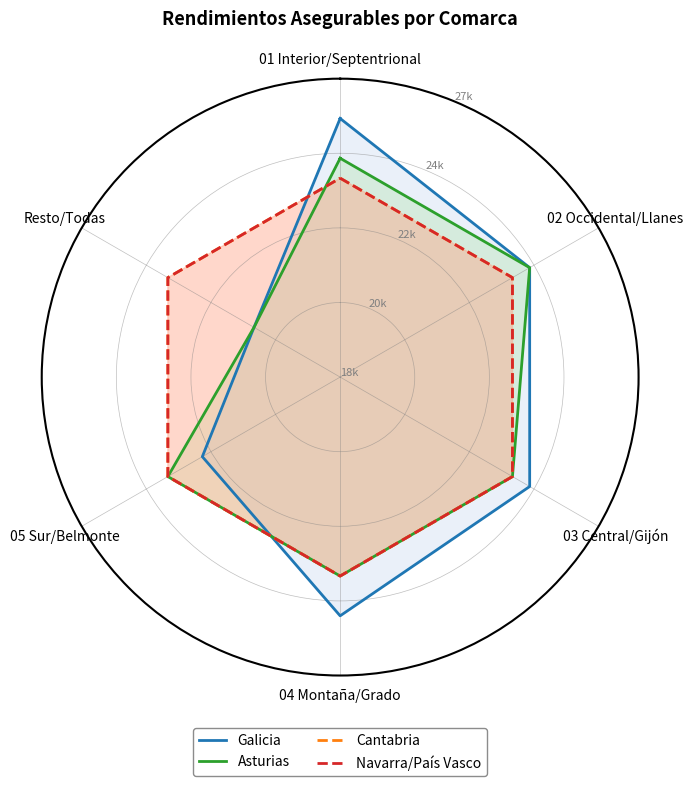

What position from the right is 6?

1